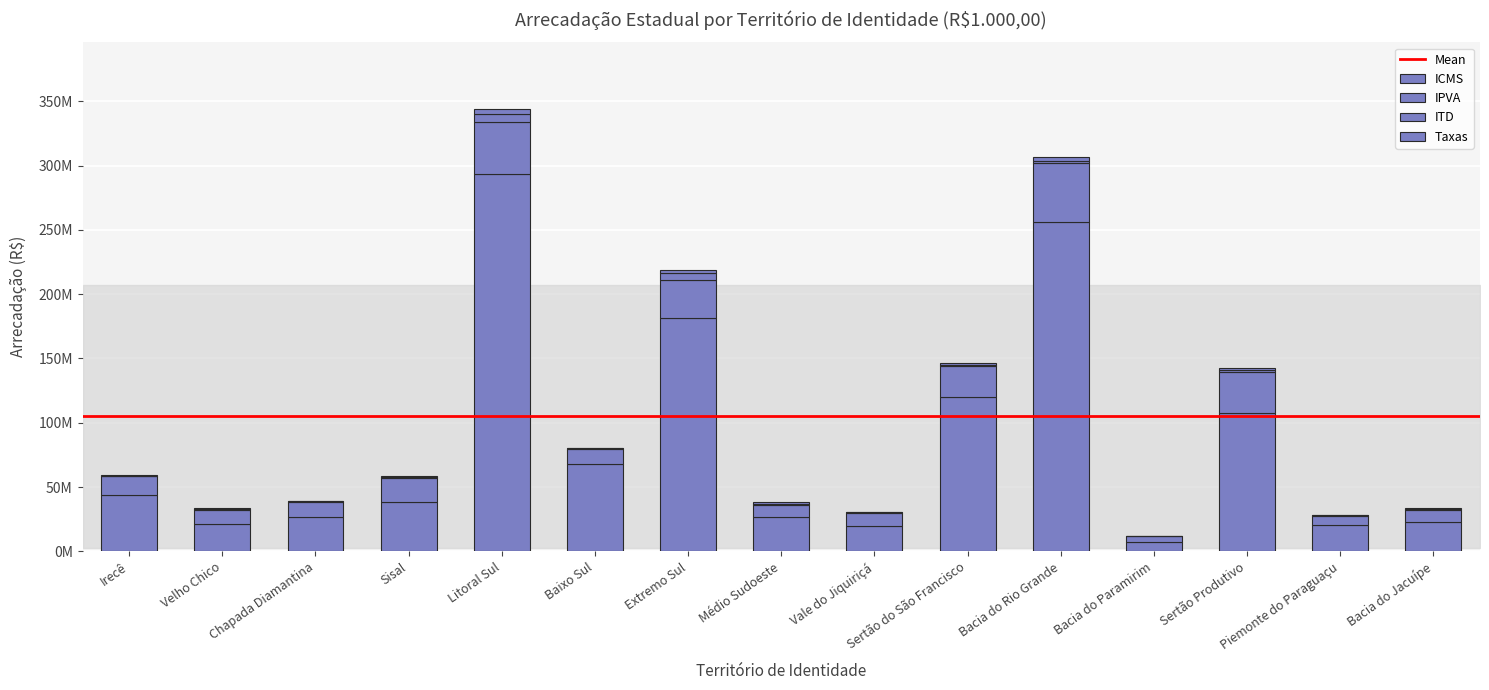

Is it true that ICMS equals 37040559 at Bacia do Jacuípe?

False